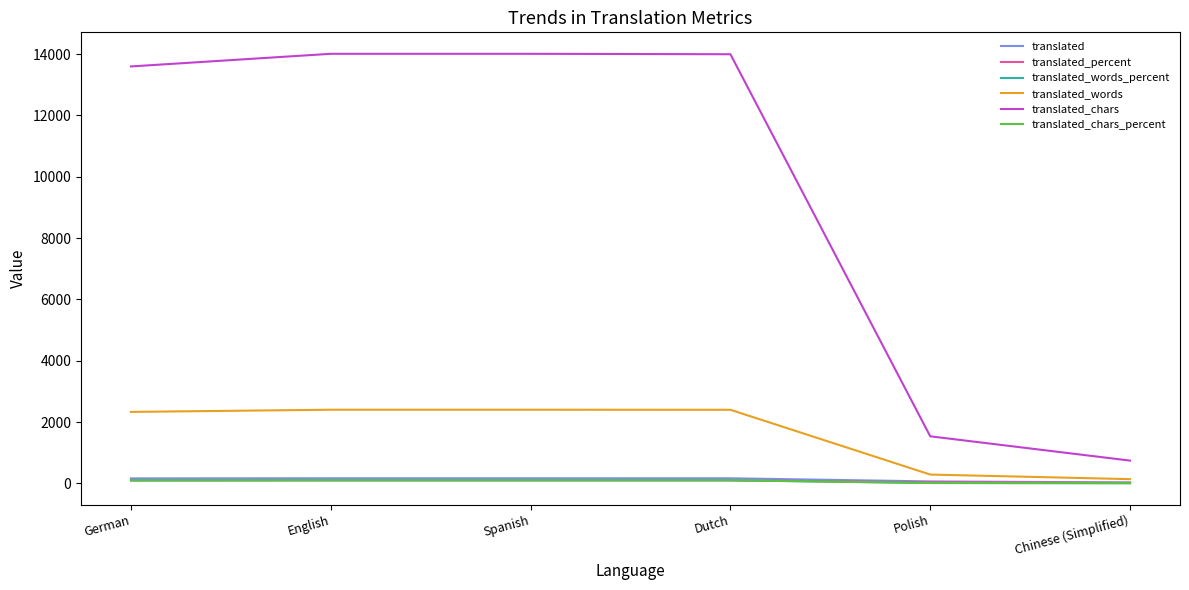

What position from the right is Chinese (Simplified)?

1